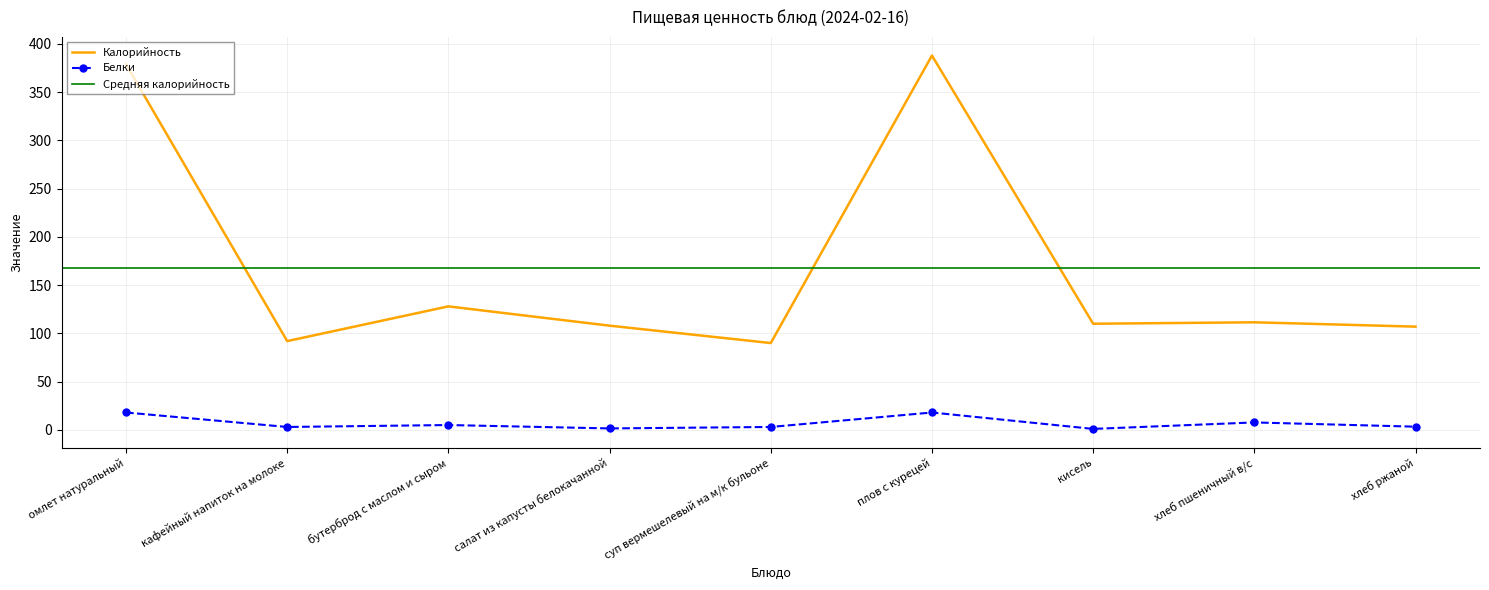

Read the Белки value at плов с курецей.

18.0